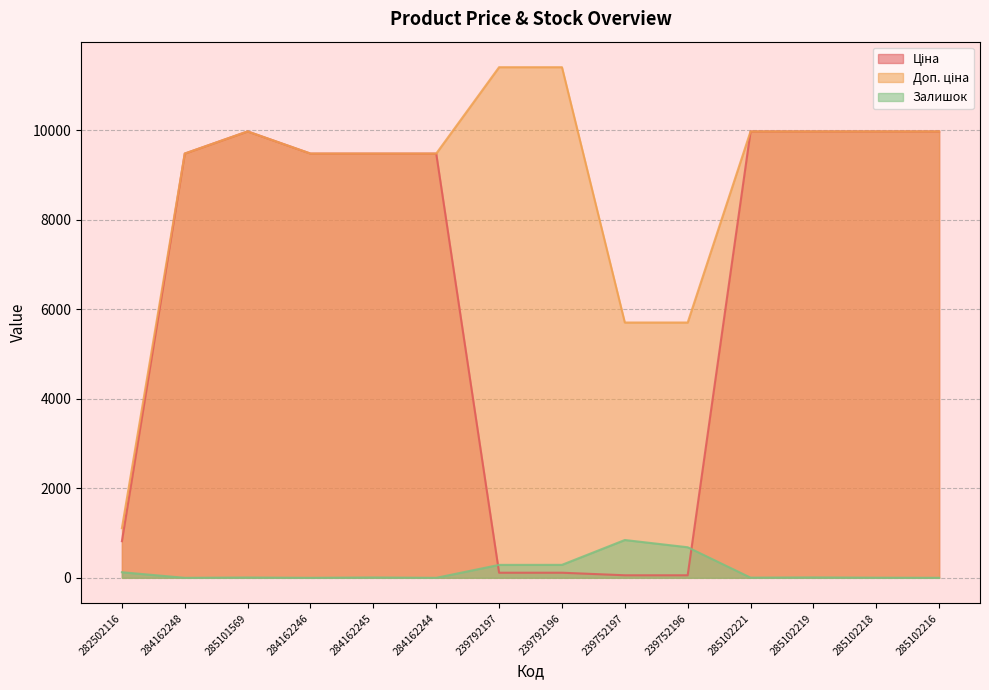

True or false: Залишок has more than 2 points higher than both neighbors.

True